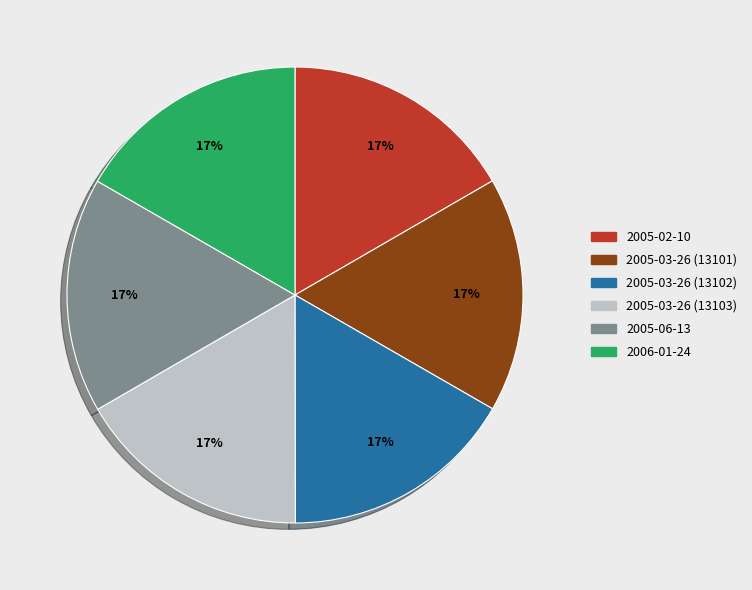

What percentage is the 2005-03-26 (13103) slice, to the nearest percent?

17%